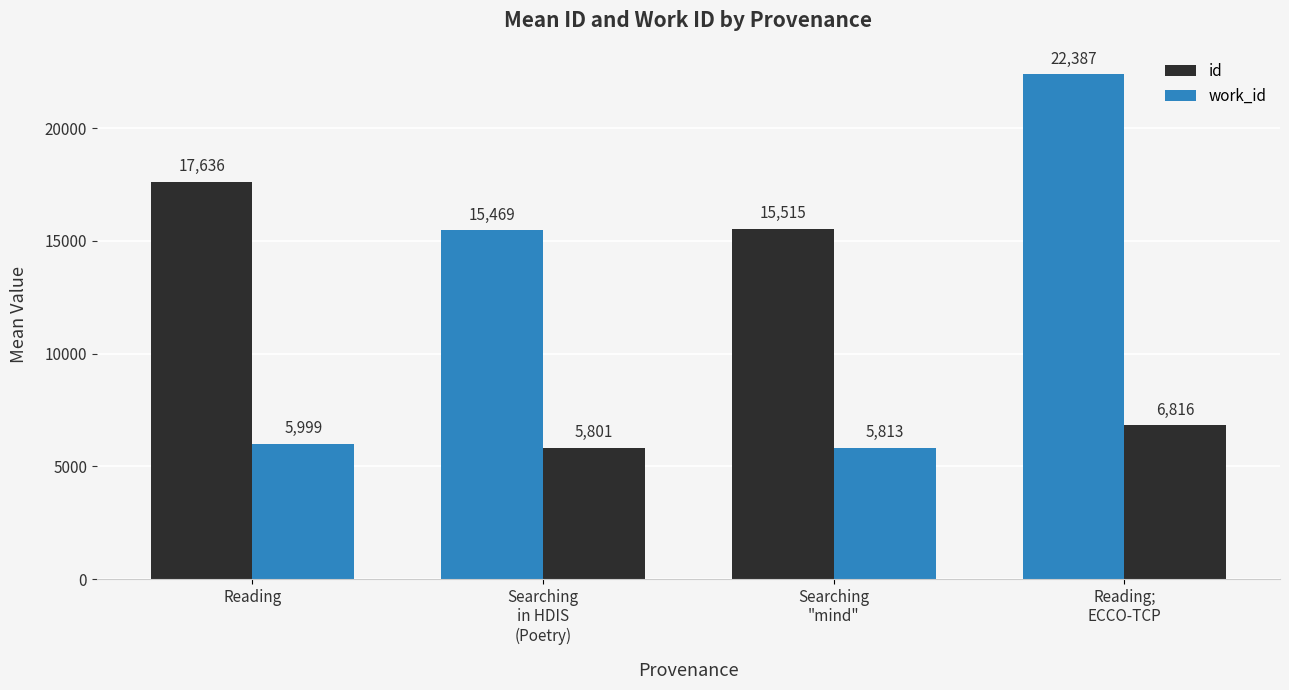

Which has a higher value, Reading or Searching
in HDIS
(Poetry)?

Reading